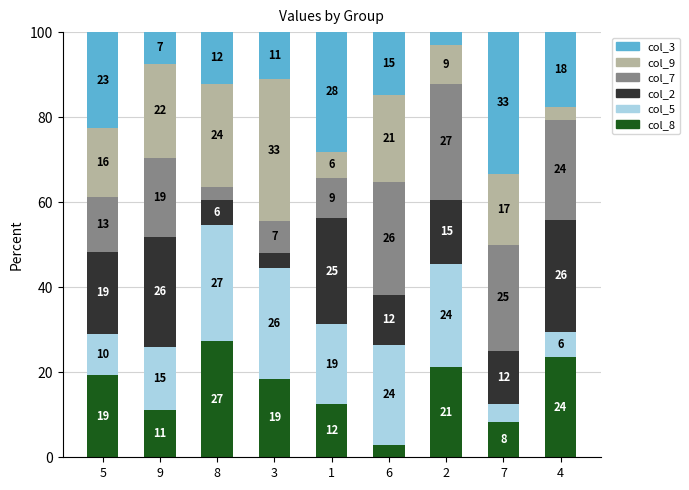

What position from the right is 3?

6